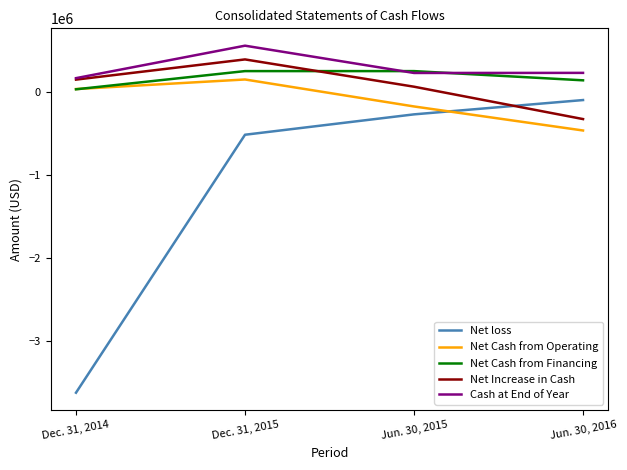

What is the difference between the Net Cash from Operating values at Dec. 31, 2014 and Jun. 30, 2015?

209430